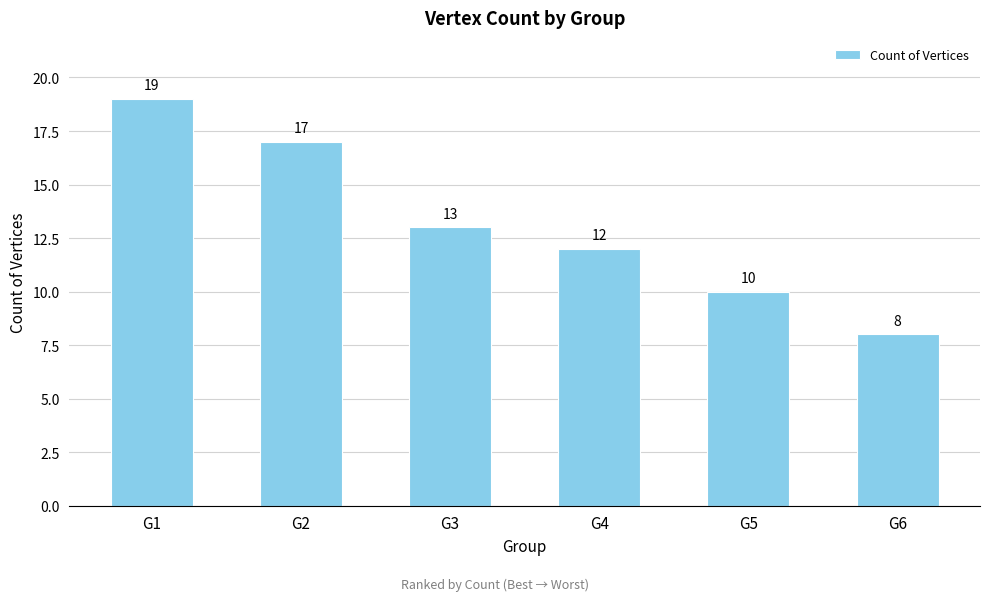

How many bars are there in total?

6